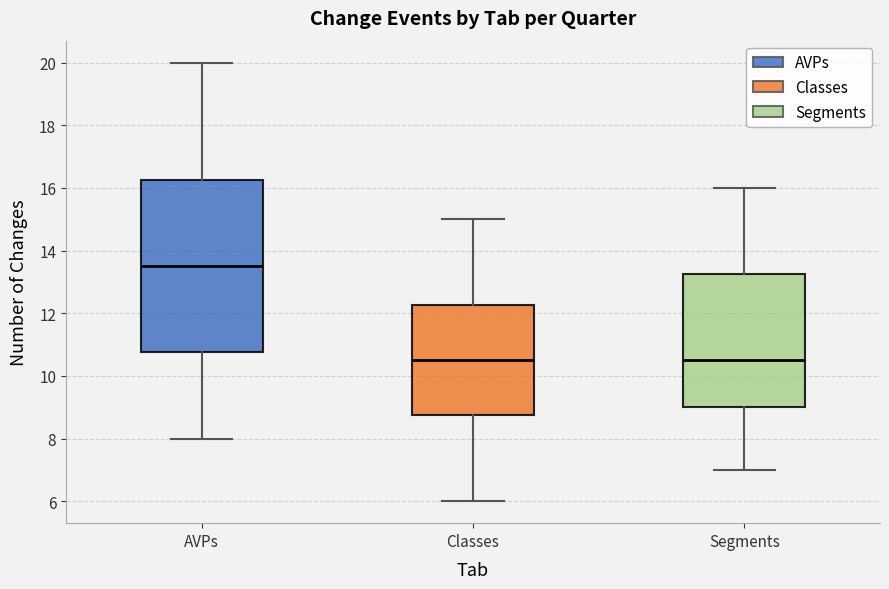

Comparing the boxes themselves (not the whiskers), which one is the tallest?

AVPs